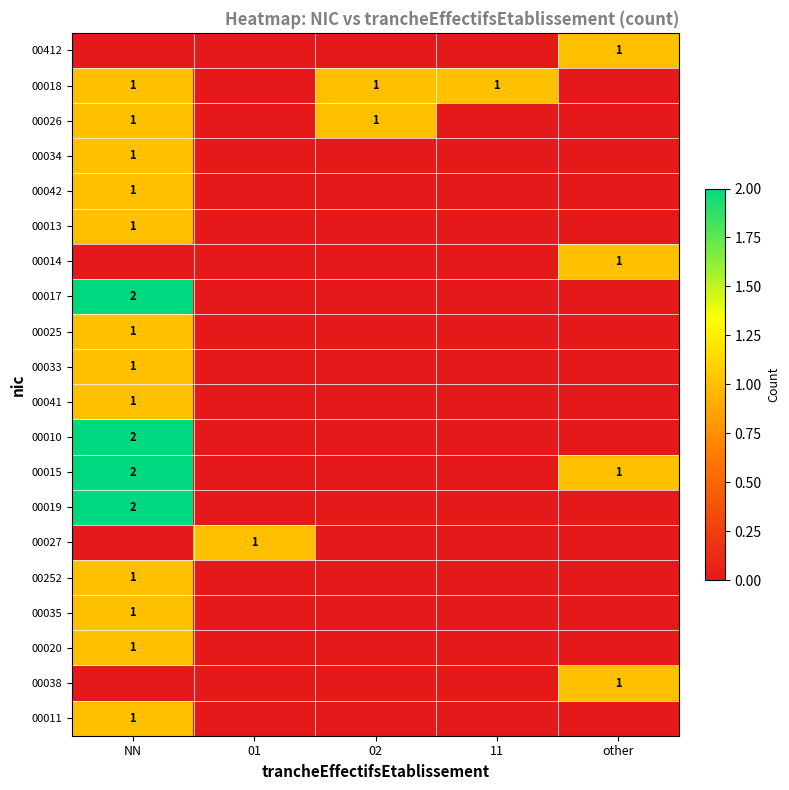

The value of 00026 at 02 is 1. True or false?

True